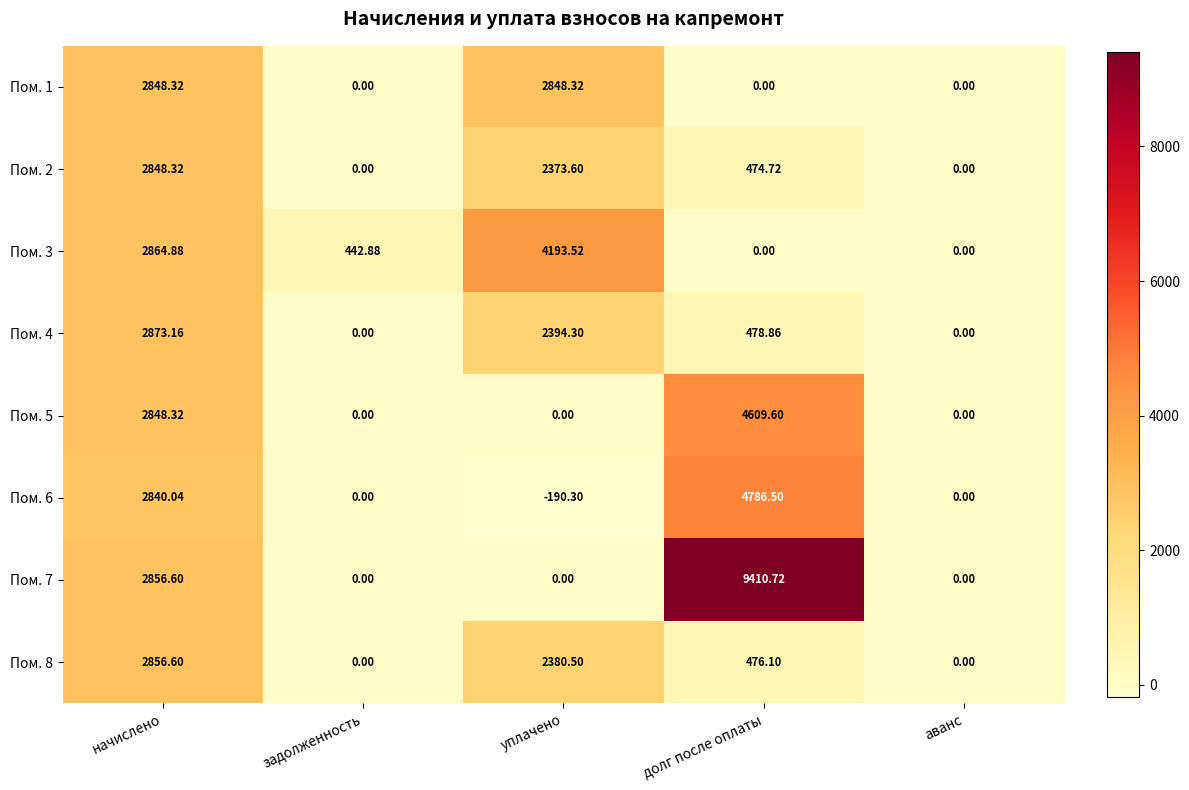

At which category does the chart reach its peak across all series?

долг после оплаты